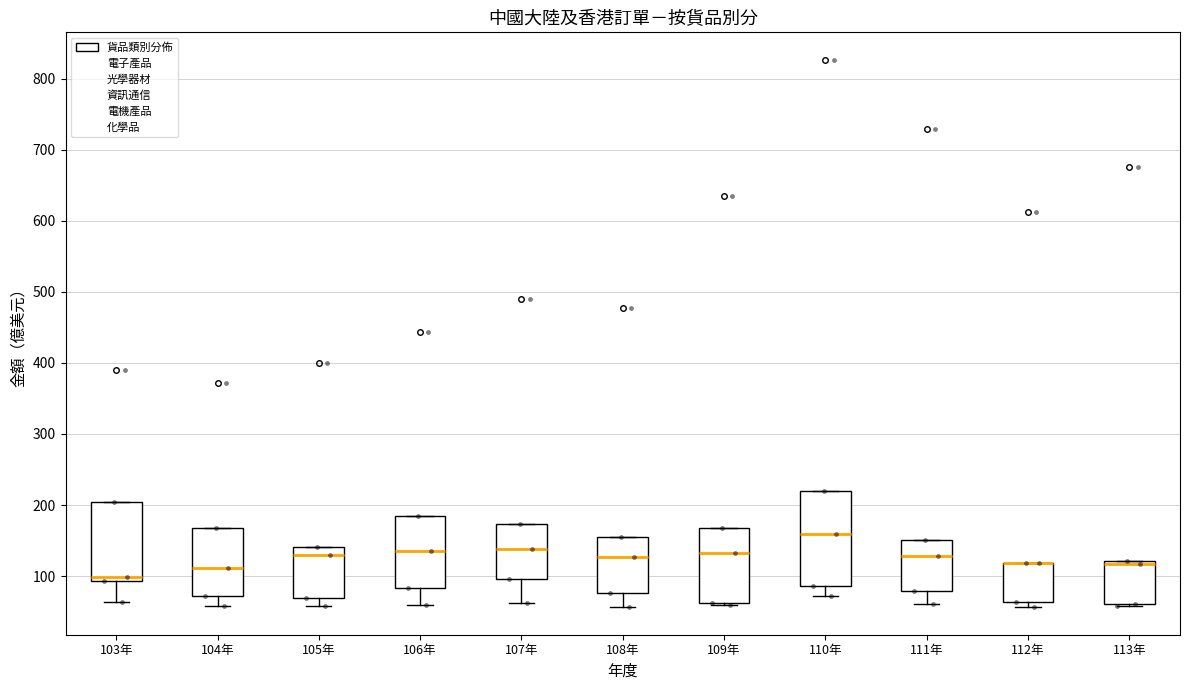

Reading left to right, read every box against the y-axis: the position of its median line, the range the box covers, and the ends of its whiskers. The values are not printed on the chart, so give them approximately, as read against the axis.

103年: median 100, box 90 to 200, whiskers 60 to 200
104年: median 110, box 70 to 170, whiskers 60 to 170
105年: median 130, box 70 to 140, whiskers 60 to 140
106年: median 140, box 80 to 180, whiskers 60 to 180
107年: median 140, box 100 to 170, whiskers 60 to 170
108年: median 130, box 80 to 150, whiskers 60 to 150
109年: median 130, box 60 to 170, whiskers 60 (just below the box's lower edge) to 170
110年: median 160, box 90 to 220, whiskers 70 to 220
111年: median 130, box 80 to 150, whiskers 60 to 150
112年: median 120 (drawn on the box's upper edge), box 60 to 120, whiskers 60 (just below the box's lower edge) to 120
113年: median 120 (just below the box's upper edge), box 60 to 120, whiskers 60 (just below the box's lower edge) to 120